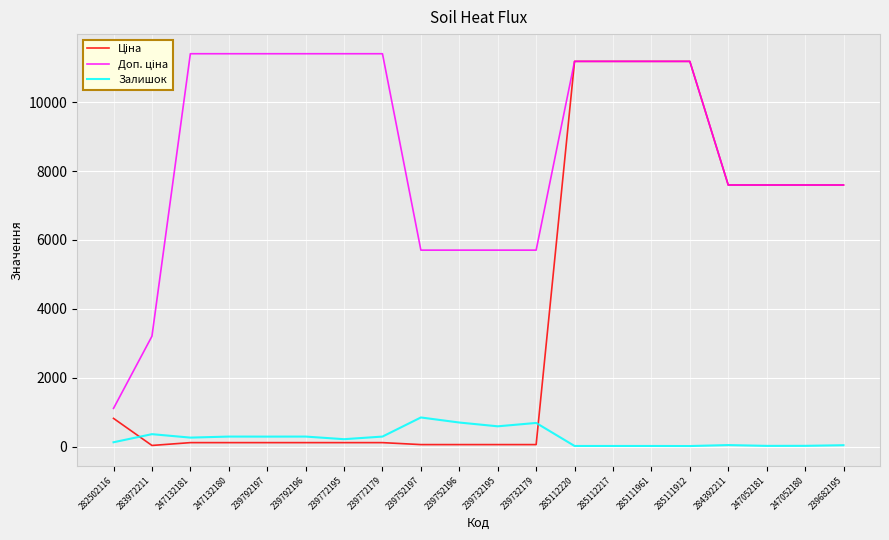

True or false: Залишок has a value of 290.0 at 239792196.

True